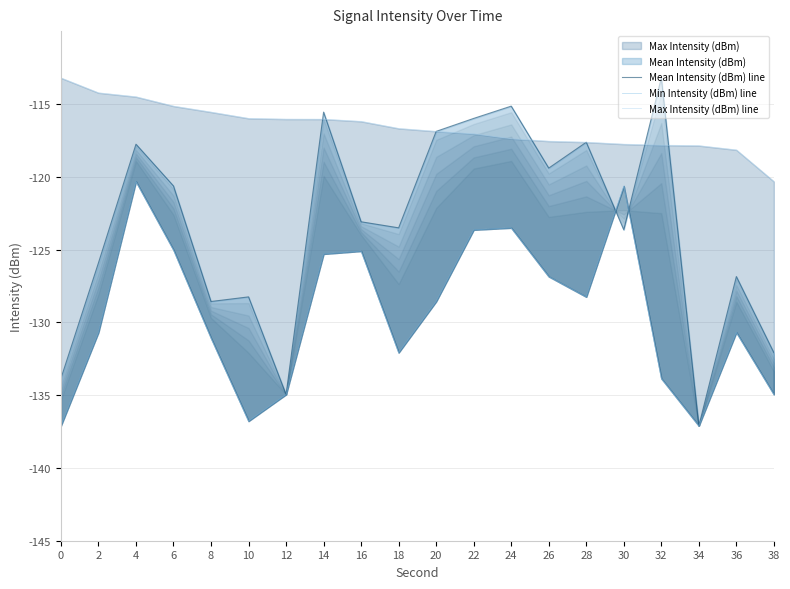

Is it true that Max Intensity (dBm) line equals -116.0 at 10?

True